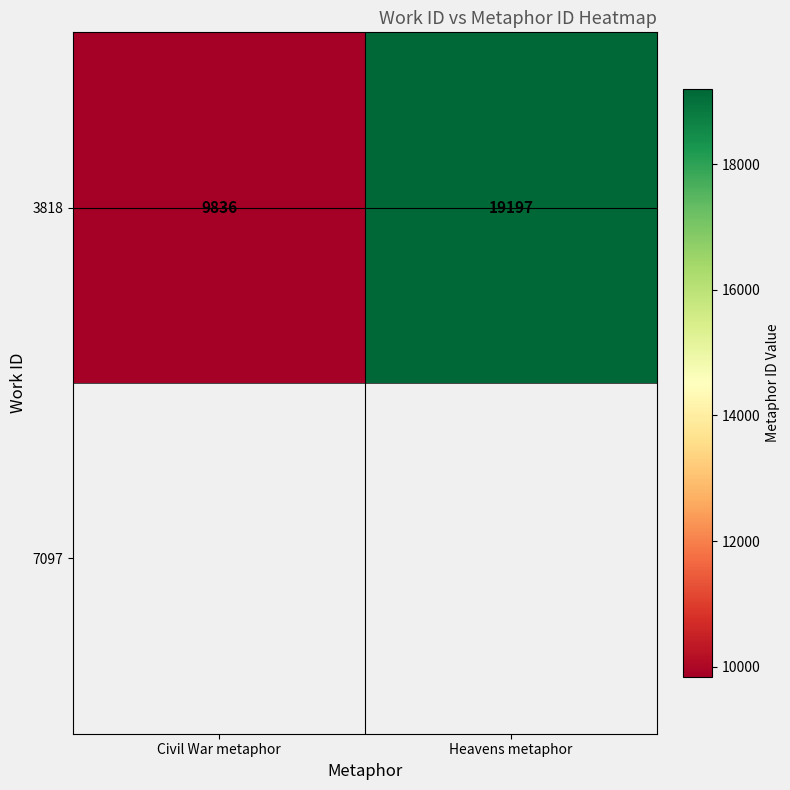

Read the value at Civil War metaphor, to the nearest 50.

9850